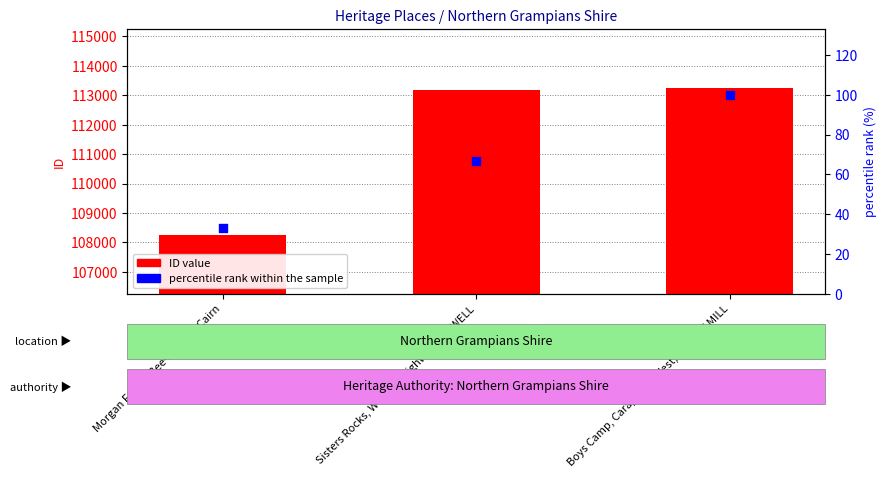

At how many categories does at least one series exceed 53584?

3